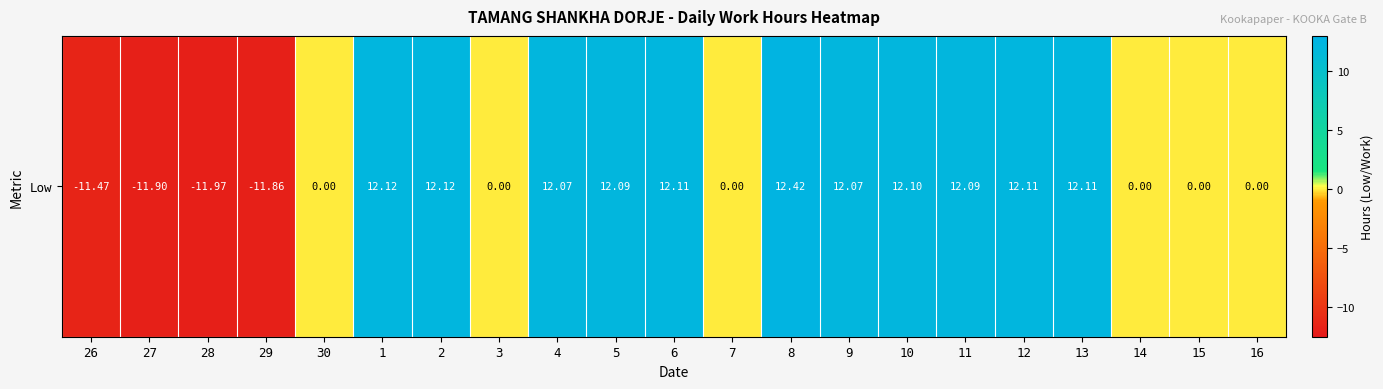

How many negative values are there?

4